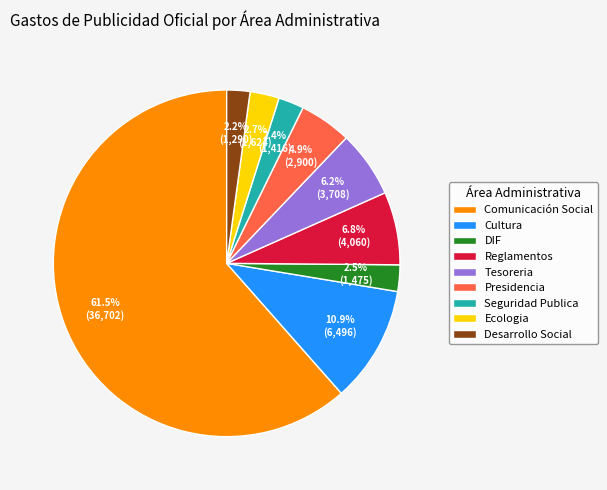

Which category has the biggest portion of the pie?

Comunicación Social